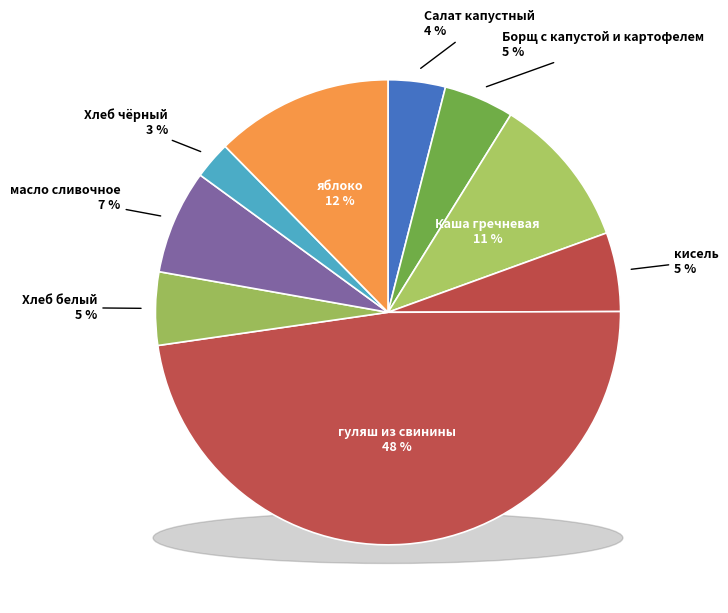

What is the largest slice in the pie chart?

гуляш из свинины